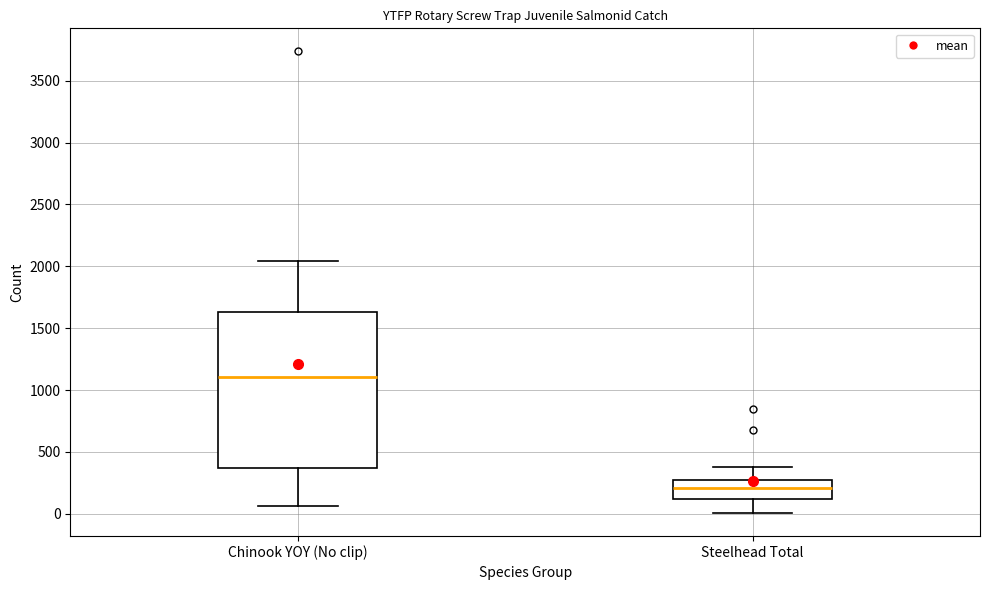

Reading left to right, transcribe this box plot: for each box, give where its median line is, the range the box spans, and where its two whiskers end, as read against the y-axis. The values are not printed on the chart, so give them approximately, as read against the axis.

Chinook YOY (No clip): median 1100, box 350 to 1650, whiskers 50 to 2050
Steelhead Total: median 200, box 100 to 250, whiskers 0 to 400